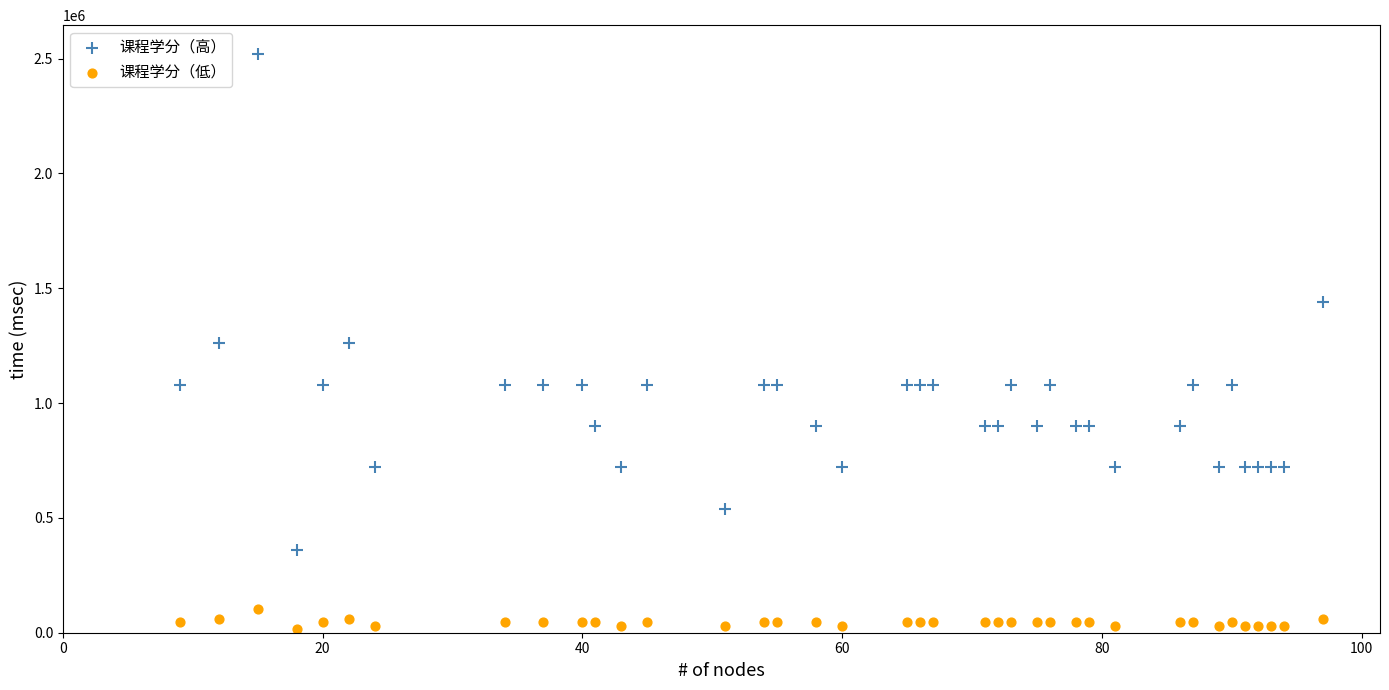

Which series reaches the maximum Y coordinate?

课程学分（高）